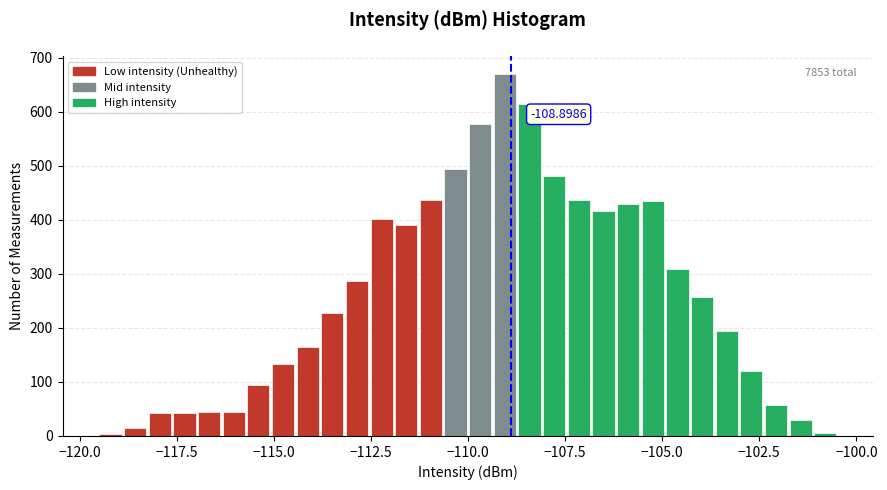

Read against the x-axis, roughly where is the centre of the tallest bar?

-109.0